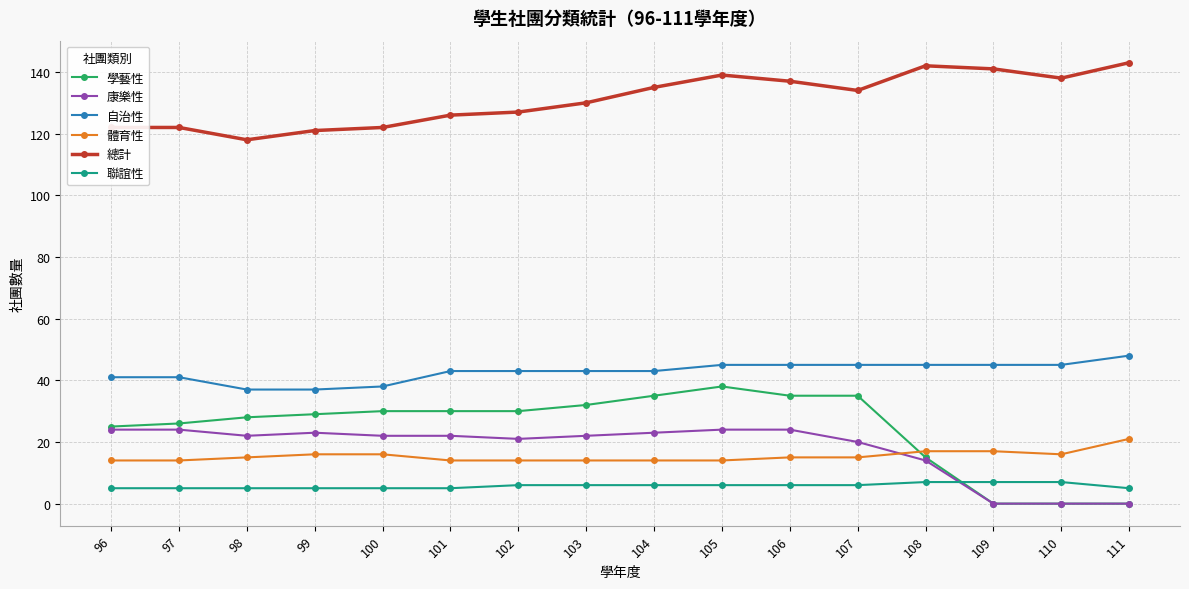

What is the highest value of the 體育性 series?

21